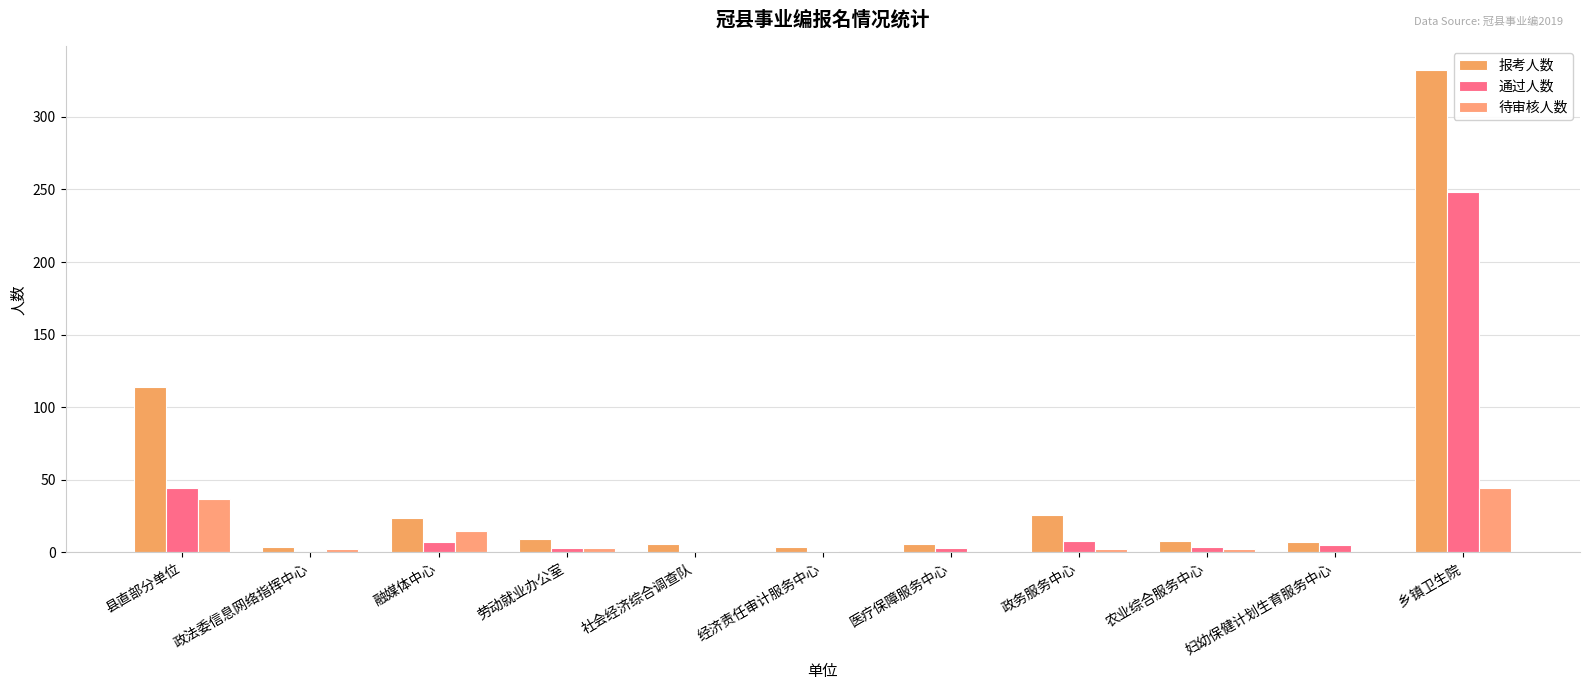

Count the number of data series in this chart.

3